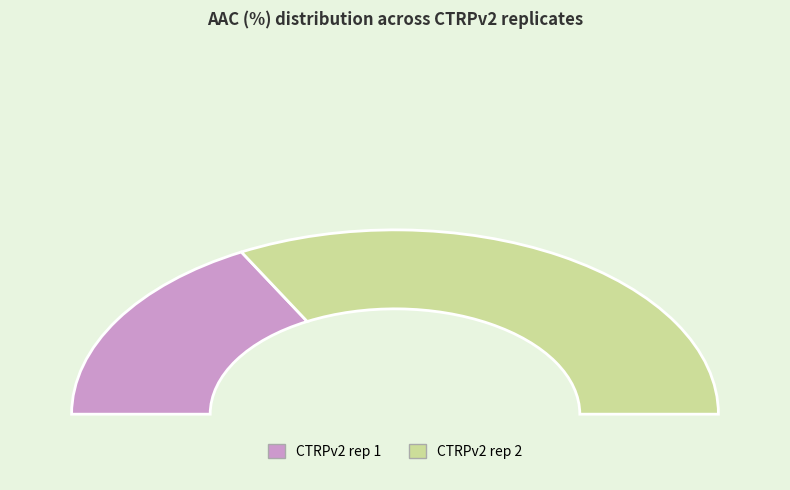

What is the change in value from CTRPv2 rep 1 to CTRPv2 rep 2?

+2.5